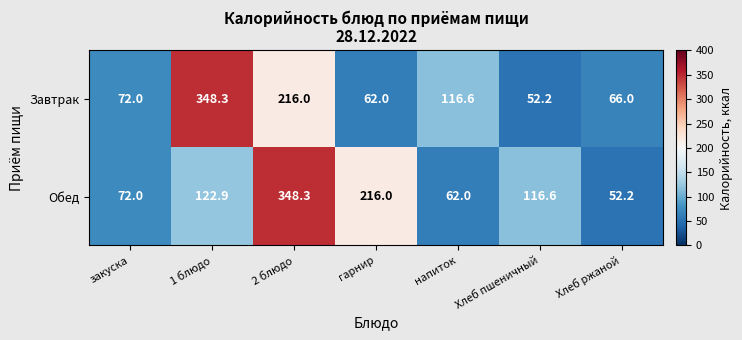

At which label is Обед closest to 200?

гарнир